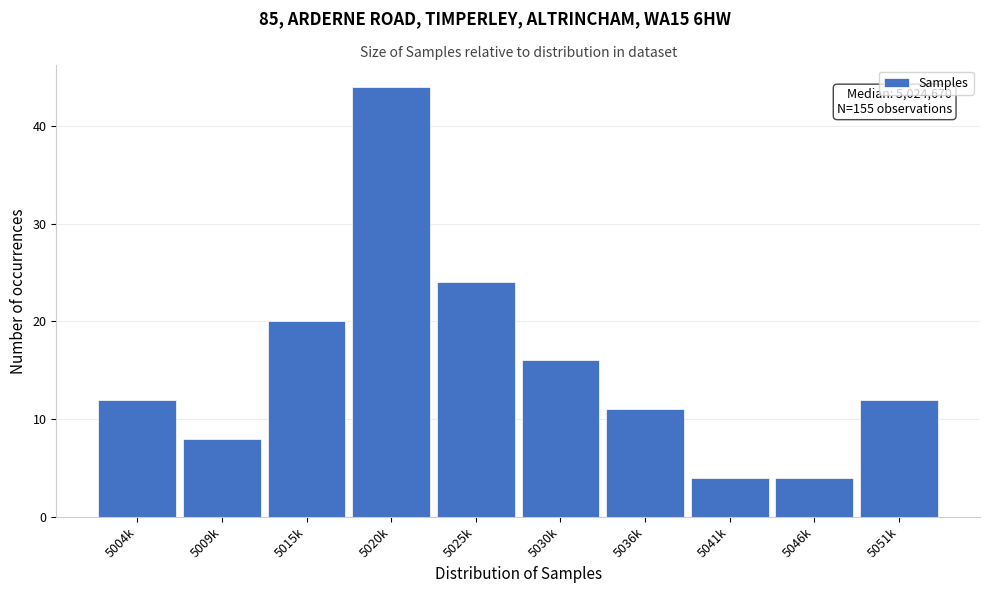

Reading right to left, transcribe all the data shown in this chart.

12	4	4	11	16	24	44	20	8	12